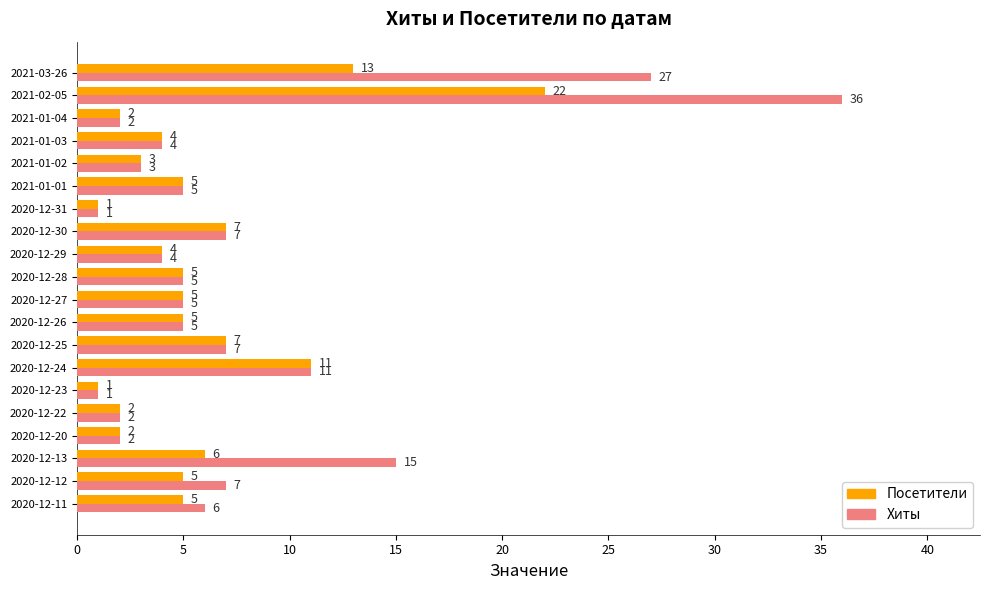

What is the total value across all series at 2020-12-24?

22